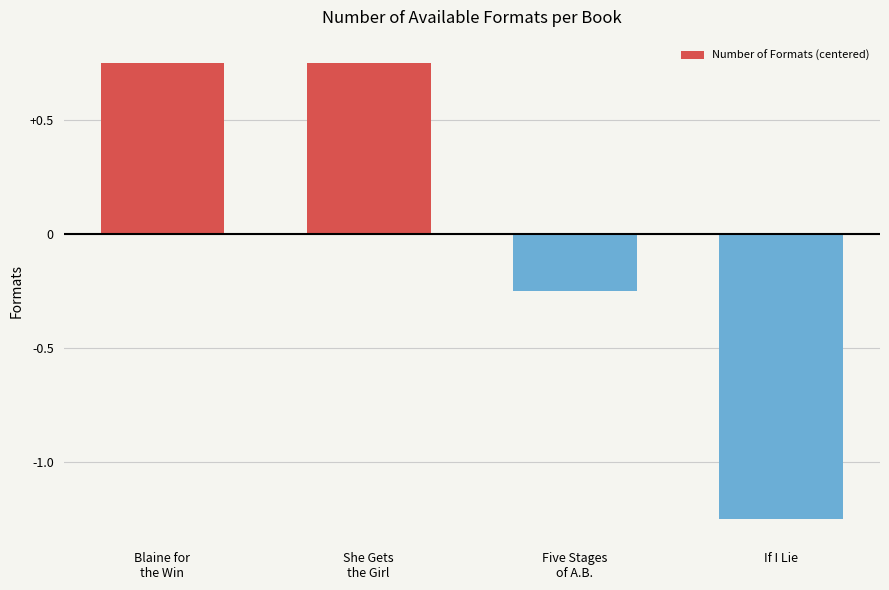

Does the chart contain stacked bars?

No